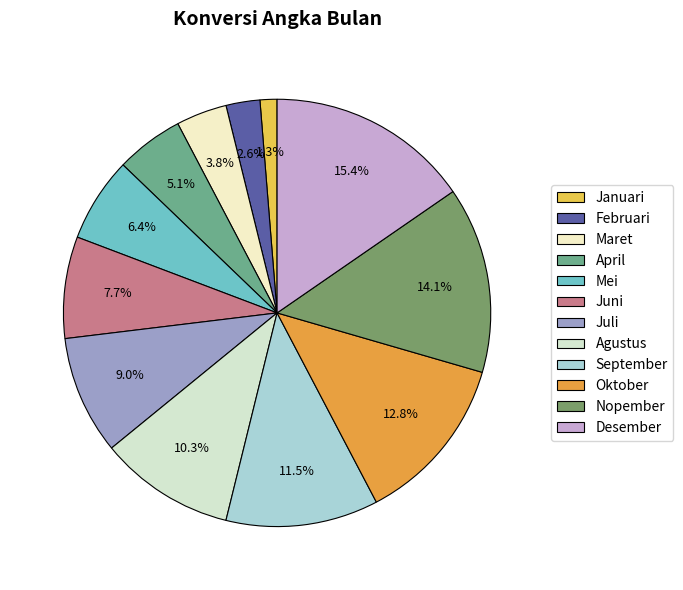

Which slice is the smallest?

Januari